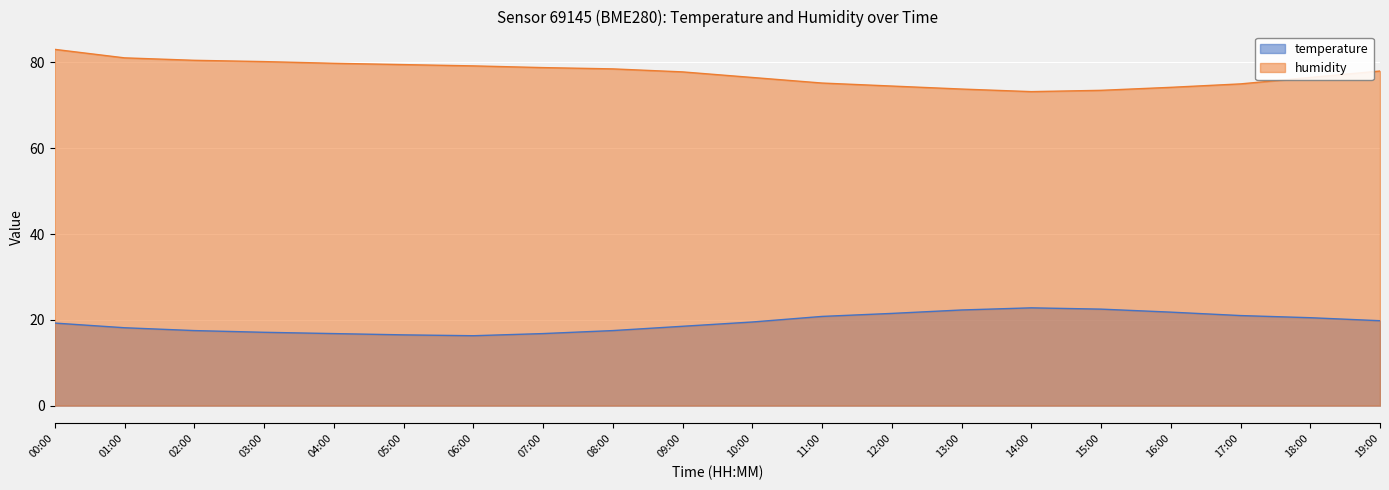

What is the minimum value shown in the chart?

16.3